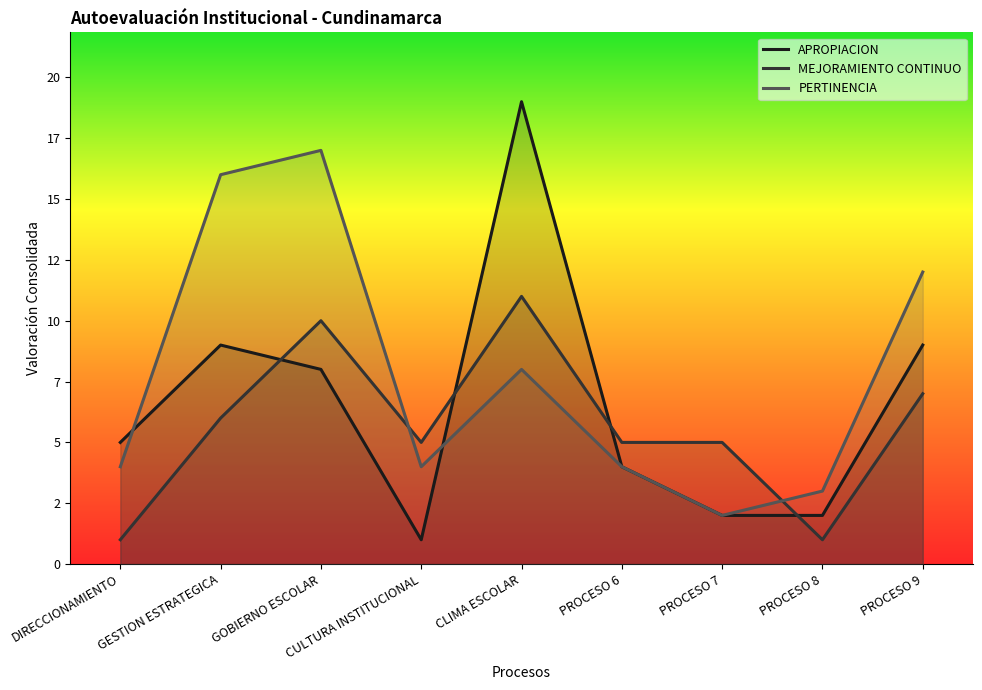

Does the chart display data point markers on the line(s)?

No